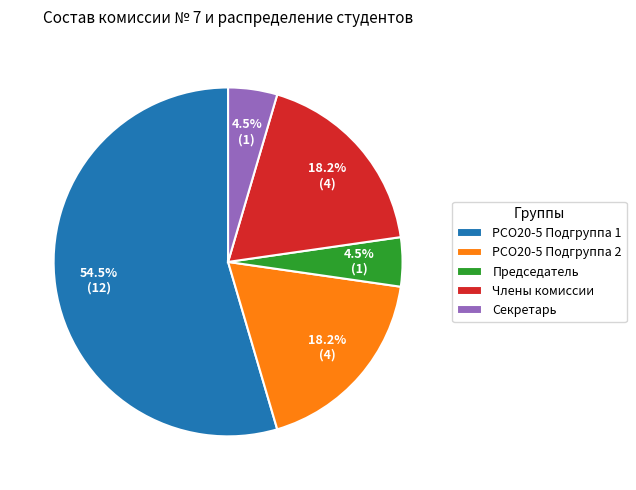

Count the number of slices in the pie.

5